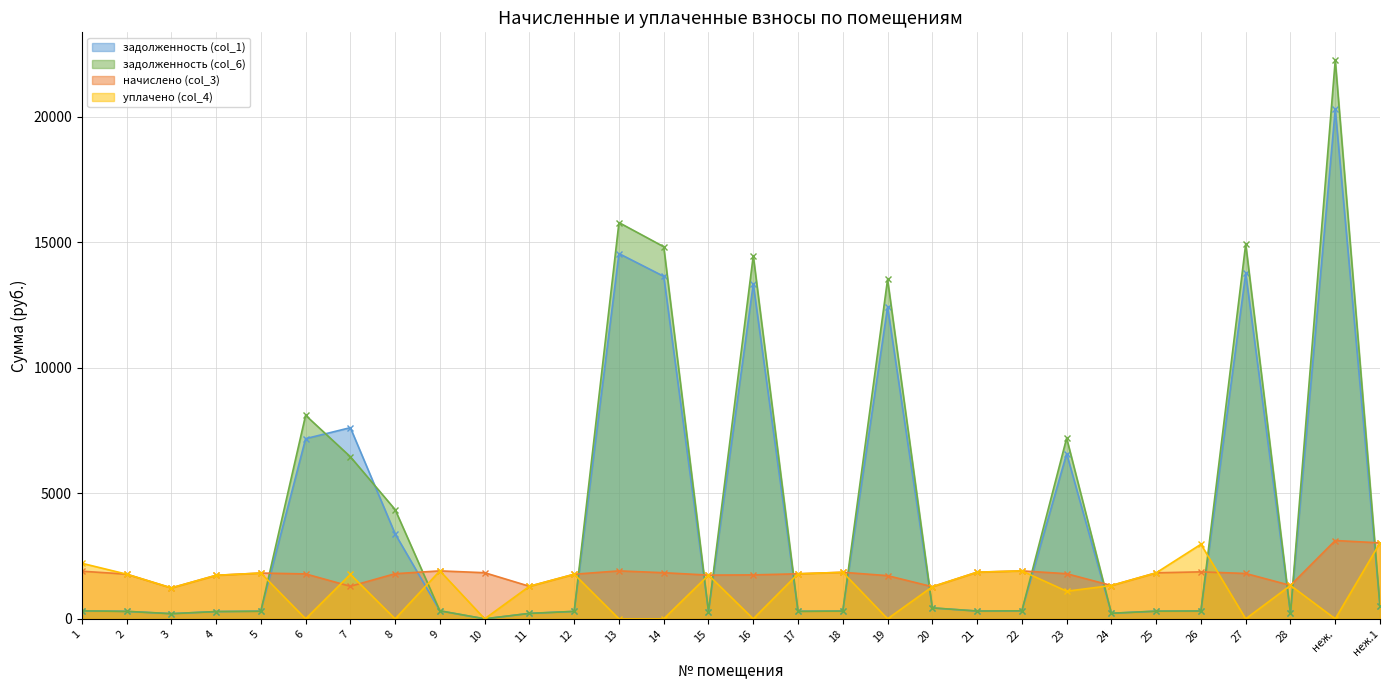

Which series has the largest total across all categories?

задолженность (col_6)